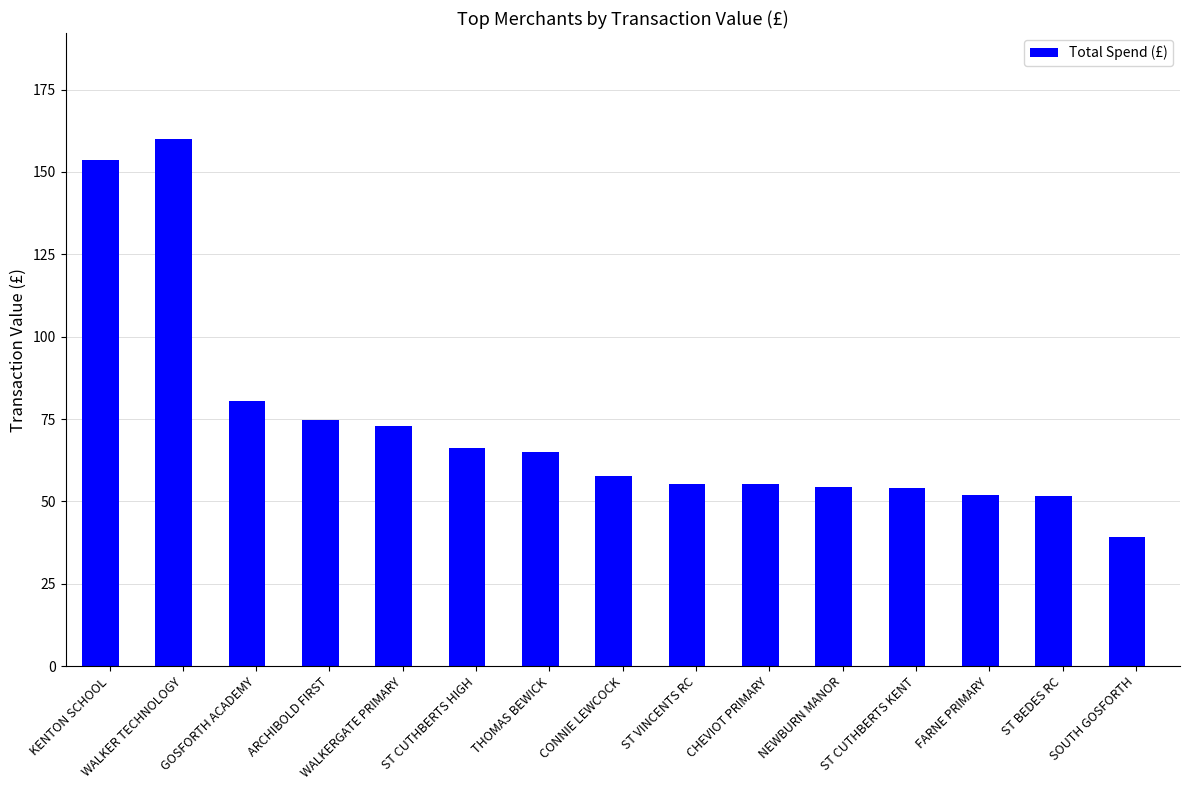

What position from the right is WALKER TECHNOLOGY?

14